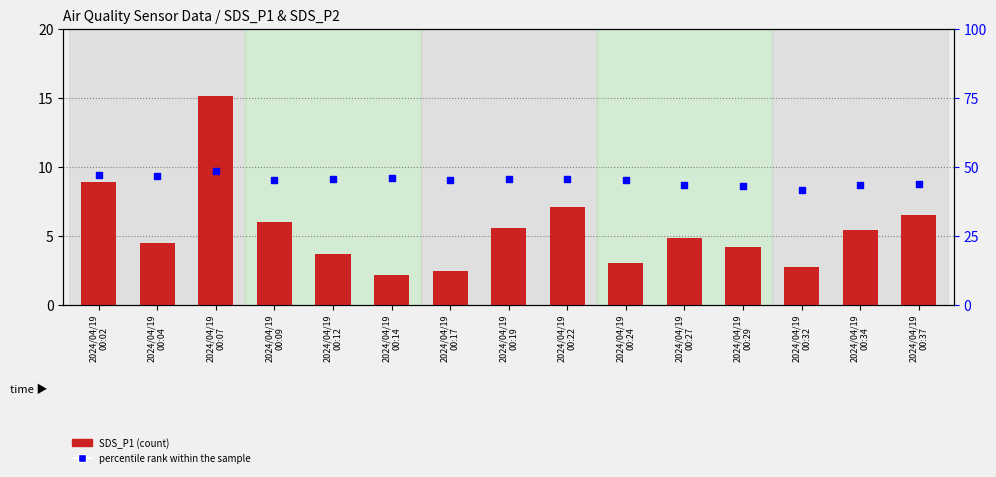

Which series contains the highest Y value?

percentile rank within the sample